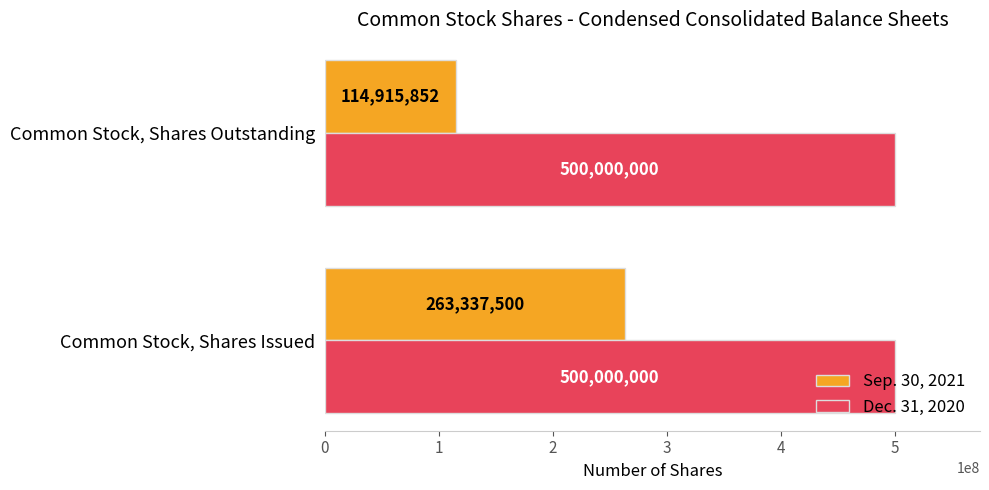

True or false: Dec. 31, 2020 has a value of 500000000 at Common Stock, Shares Outstanding.

True